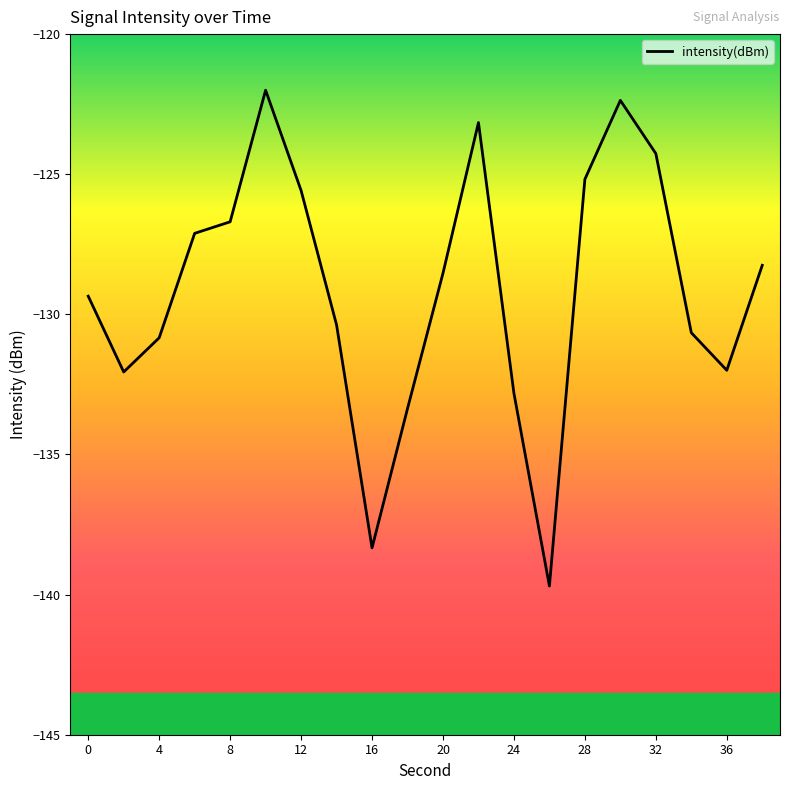

What is the smallest value displayed?

-139.7